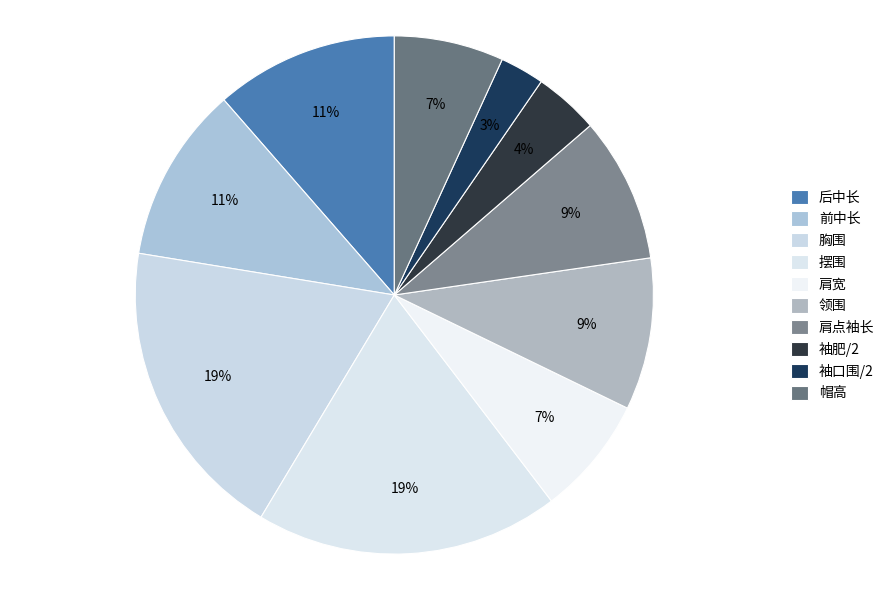

What is the smallest slice in the pie chart?

袖口围/2